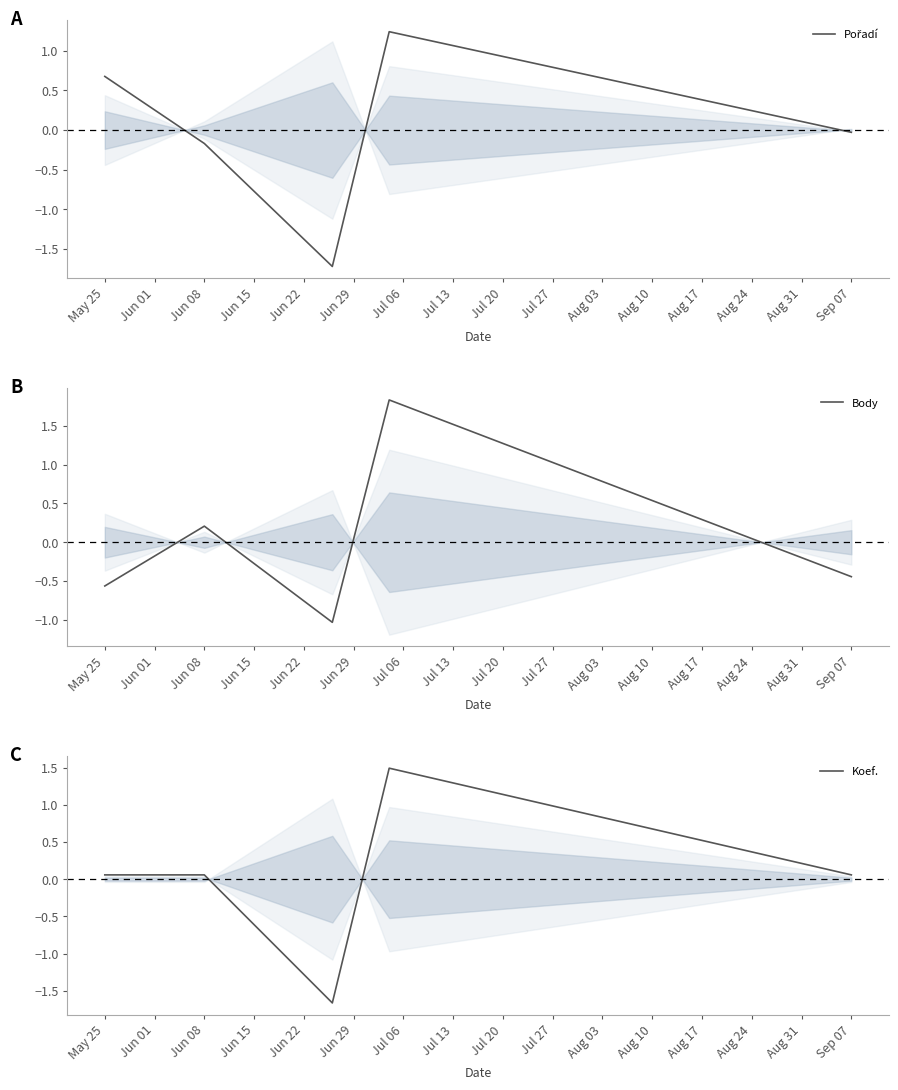

Count the number of categories in the chart.

5